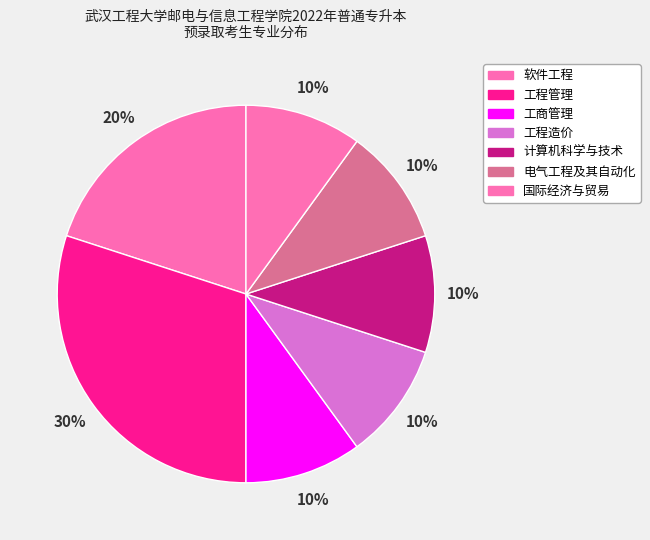

Is there any slice that represents more than half of the pie?

No